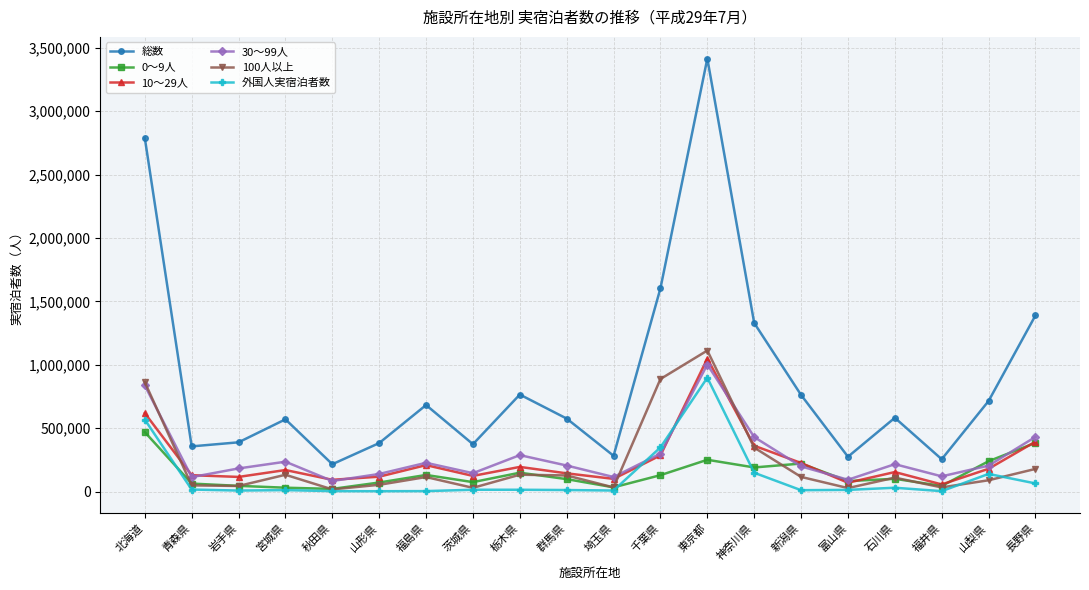

Is it true that 10～29人 equals 285750 at 千葉県?

True